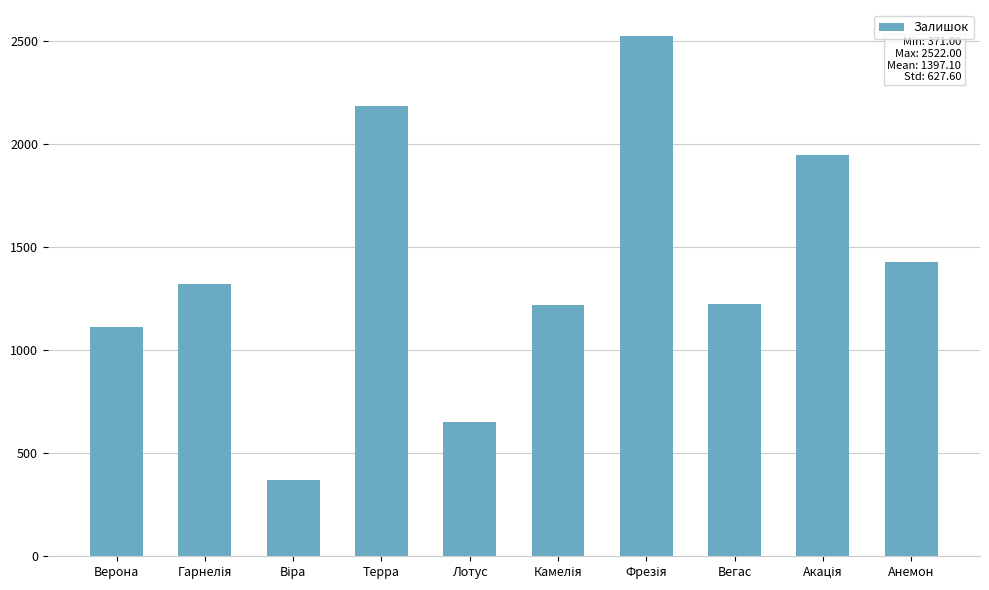

Count the number of data series in this chart.

1